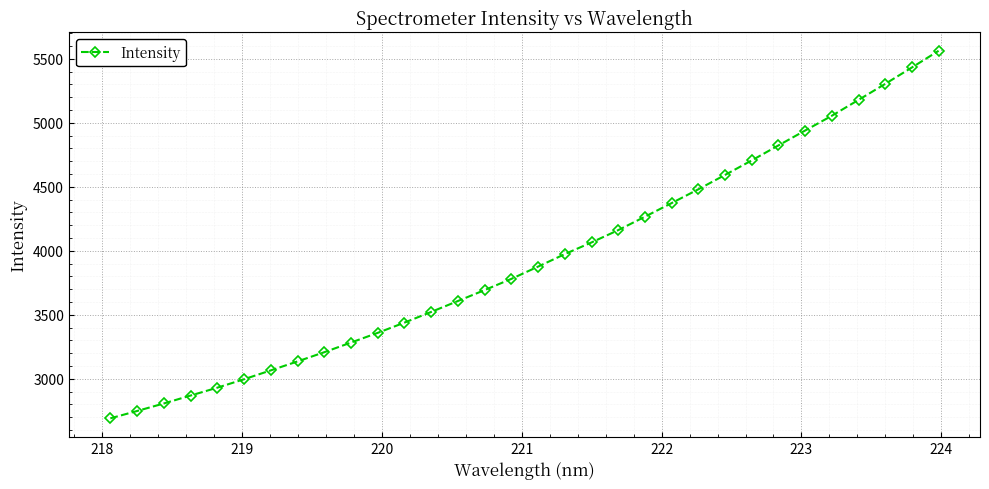

What is the difference between the maximum and minimum values?

2871.3